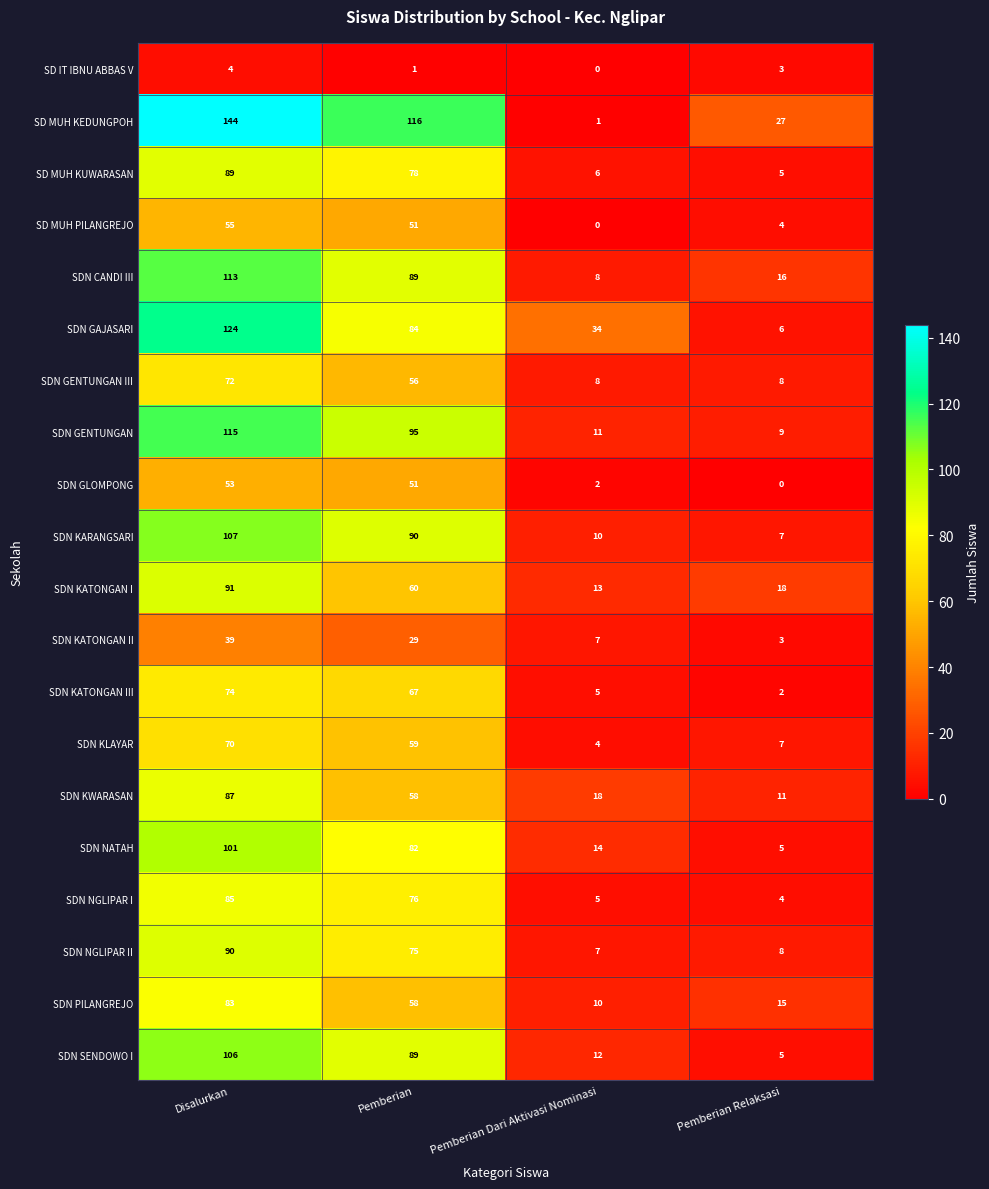

What is the greatest value displayed?

144